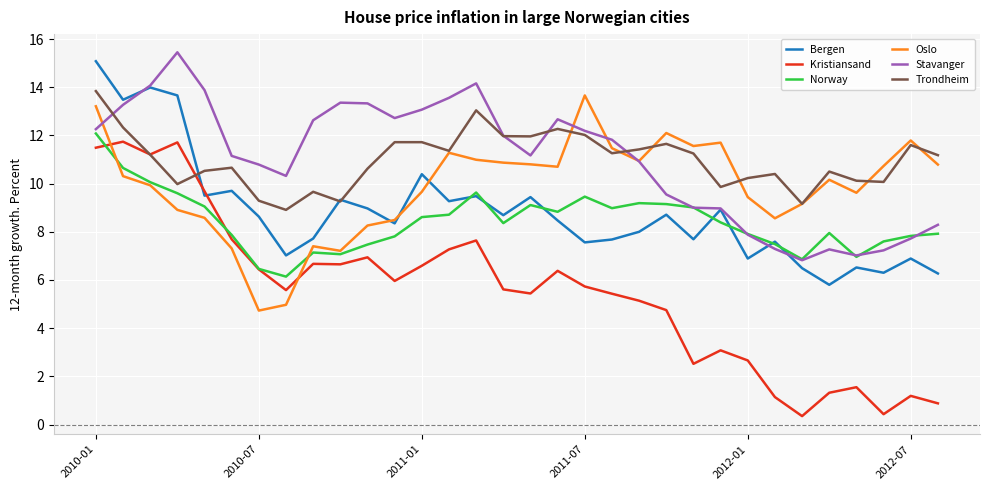

True or false: Kristiansand and Oslo intersect in this chart.

True